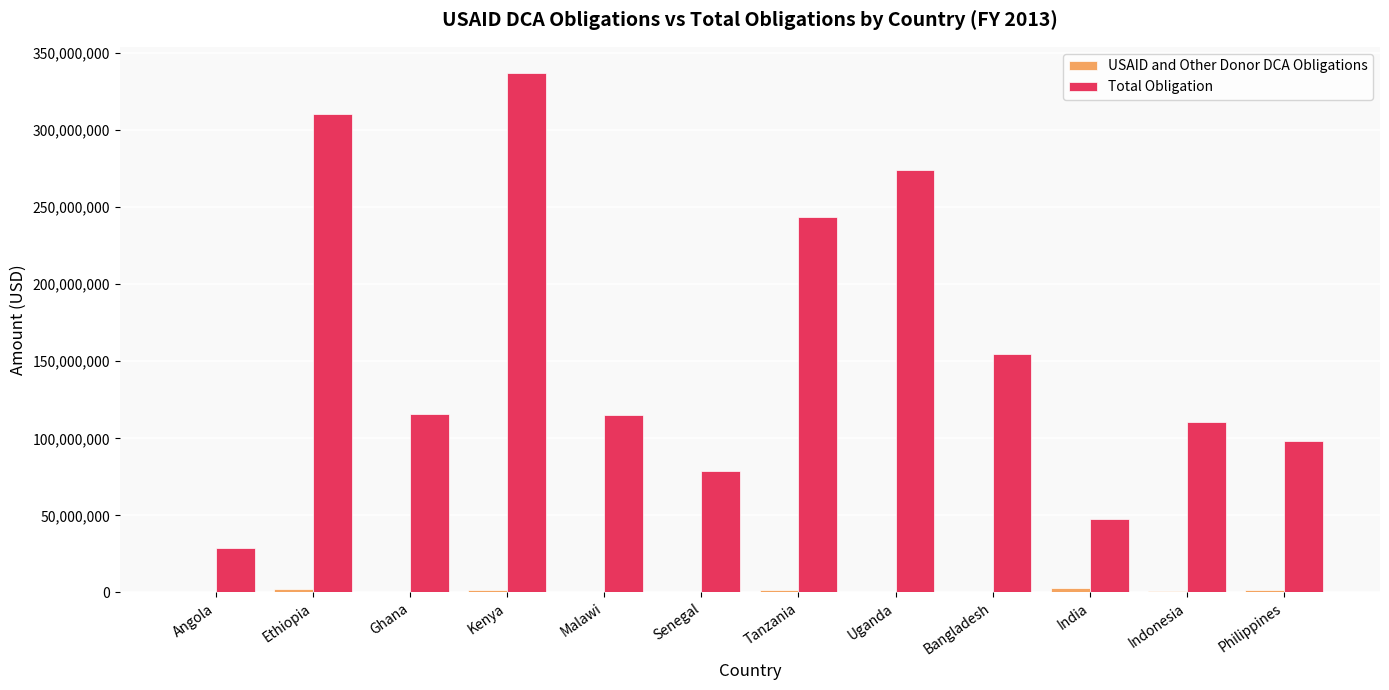

What is the highest value of the Total Obligation series?

337182135